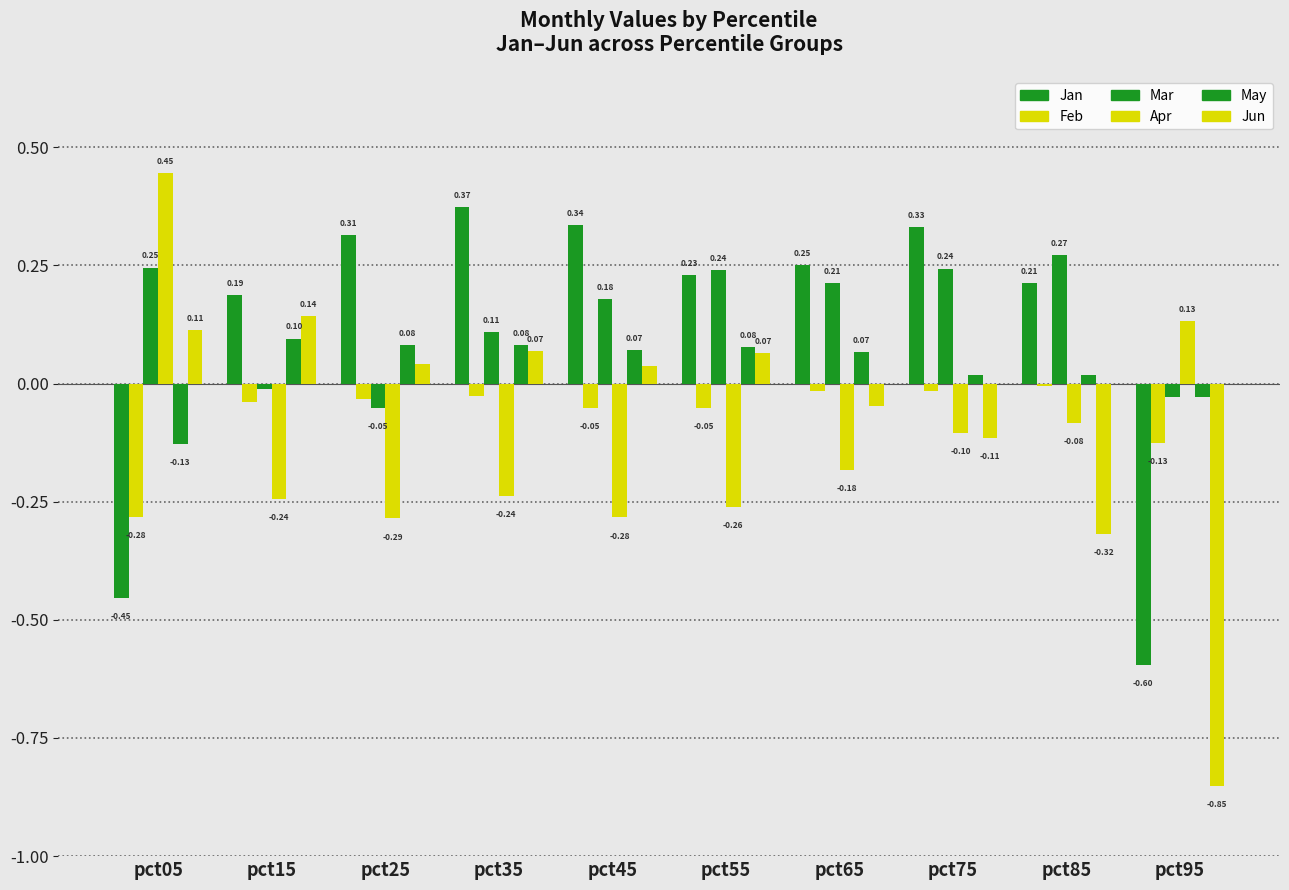

Count the number of data series in this chart.

6